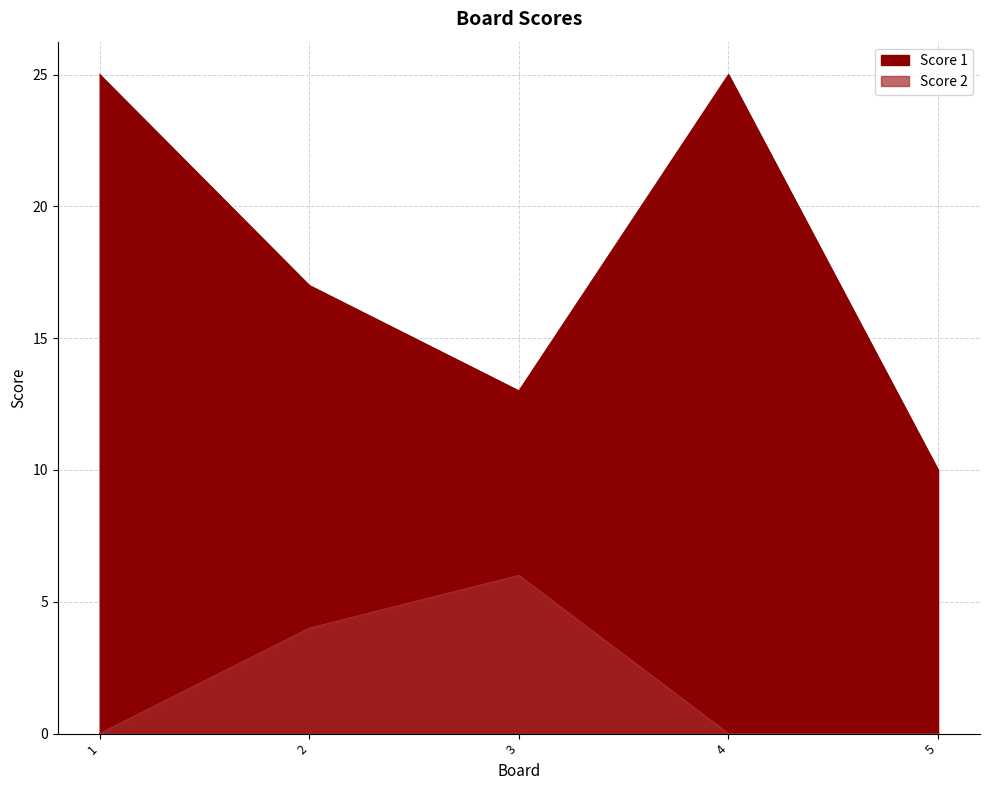

True or false: Score 2 and Score 1 intersect in this chart.

False